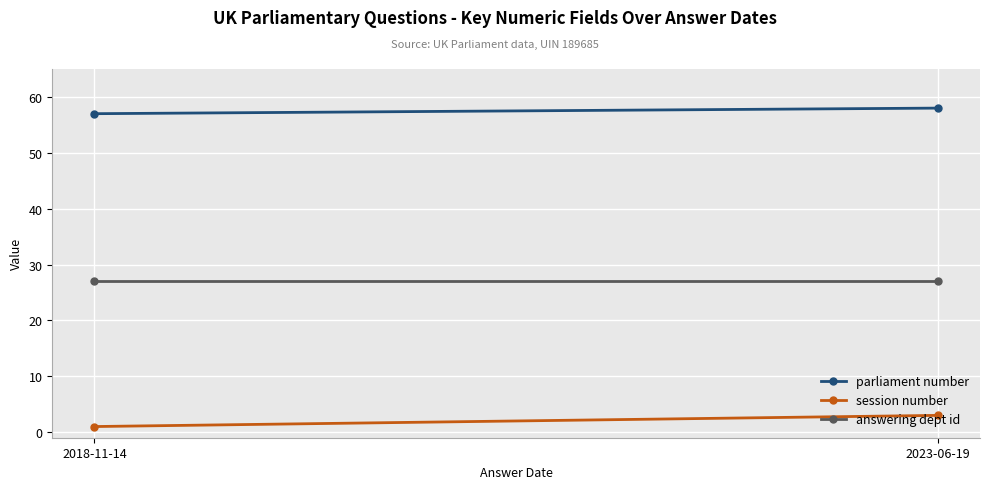

Reading left to right, what are all the values shown in this chart?

parliament number: 2018-11-14=57	2023-06-19=58
session number: 2018-11-14=1	2023-06-19=3
answering dept id: 2018-11-14=27	2023-06-19=27